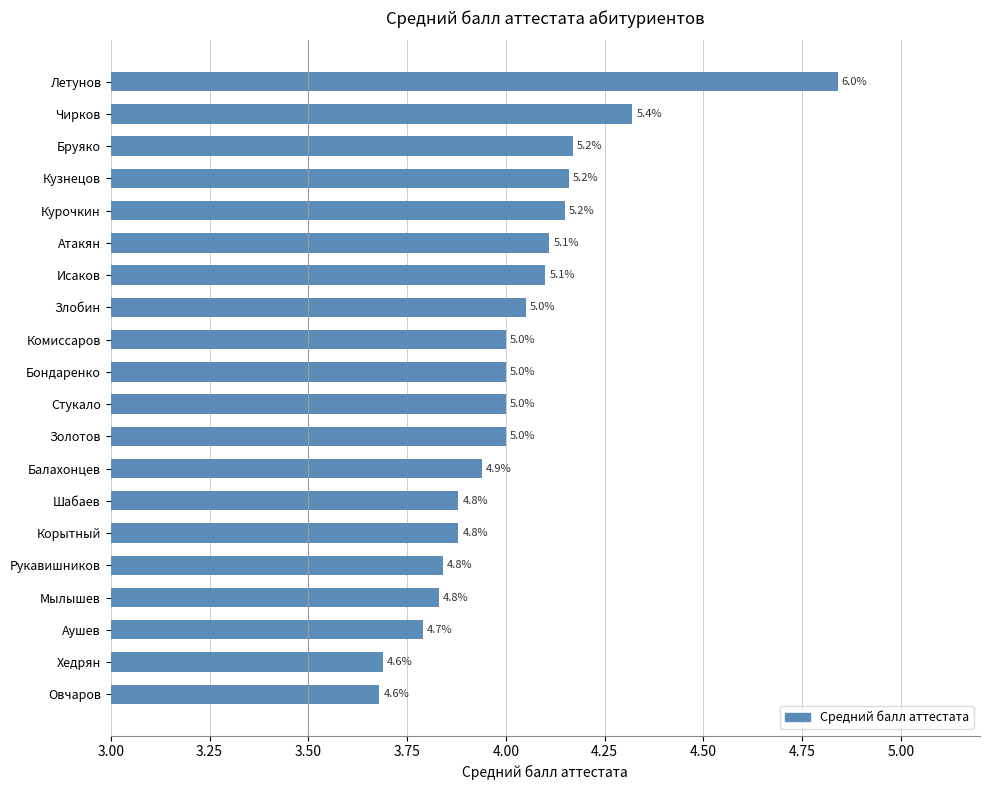

How many bars are there in total?

20